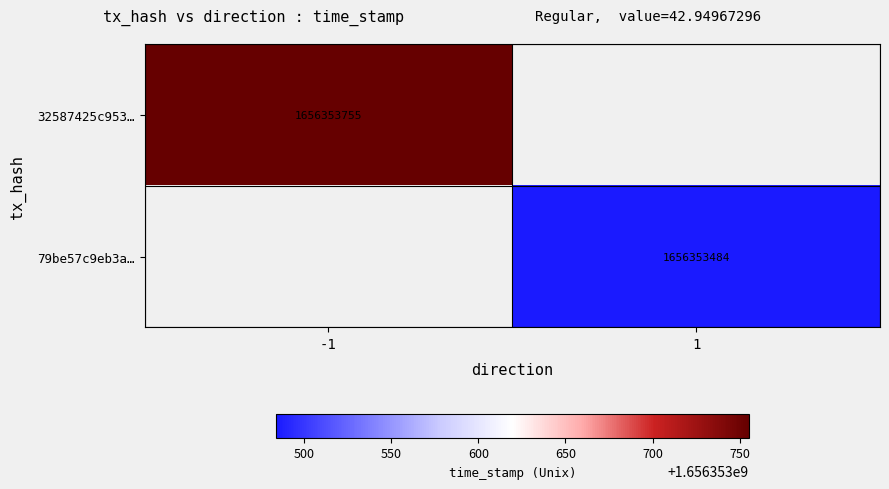

What is the maximum value shown in the chart?

1656353755